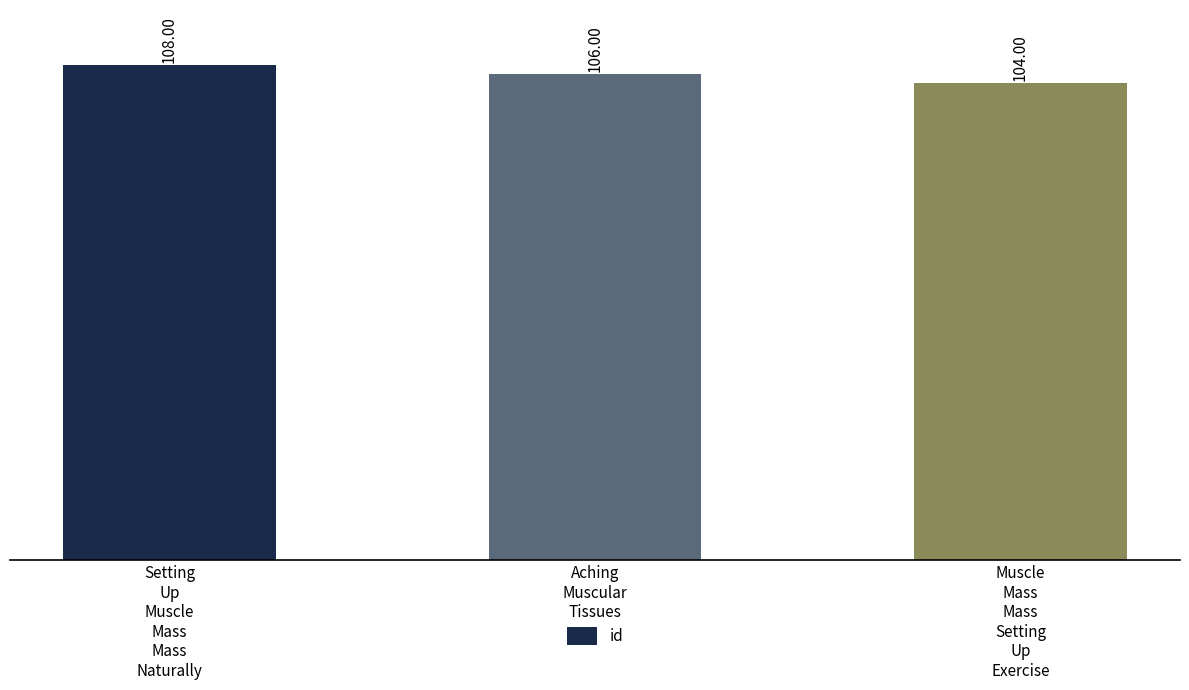

What is the ratio of the value at Muscle
Mass
Mass
Setting
Up
Exercise to the value at Aching
Muscular
Tissues?

1.0